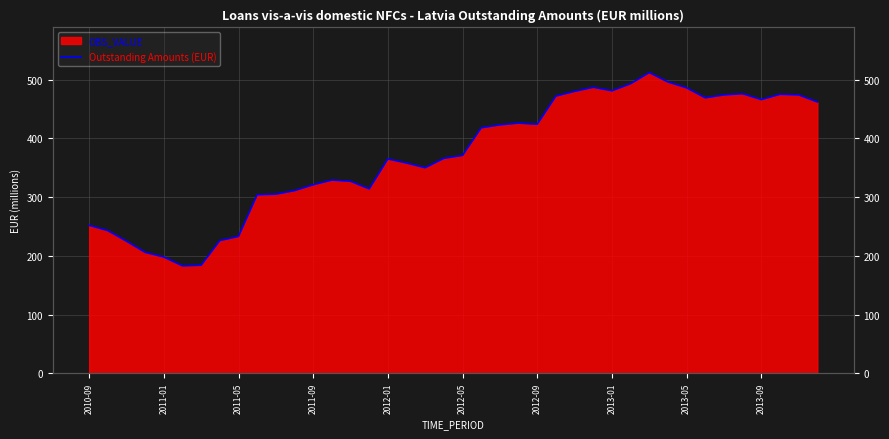

How many values exceed 371?

19